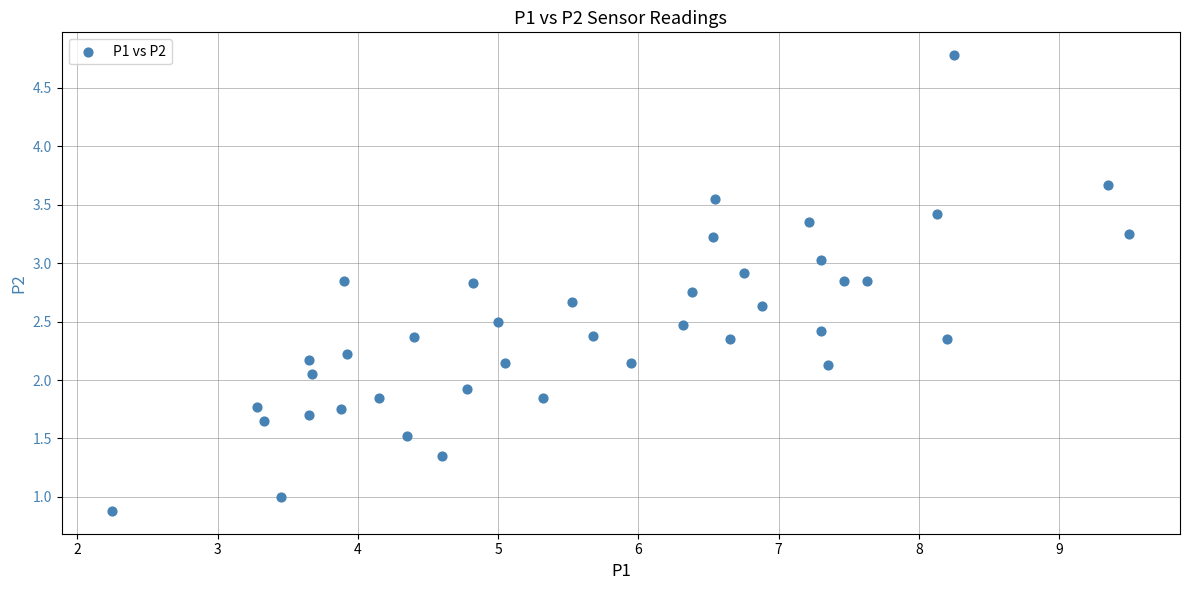

What is the range of Y values (max minus min)?

3.9